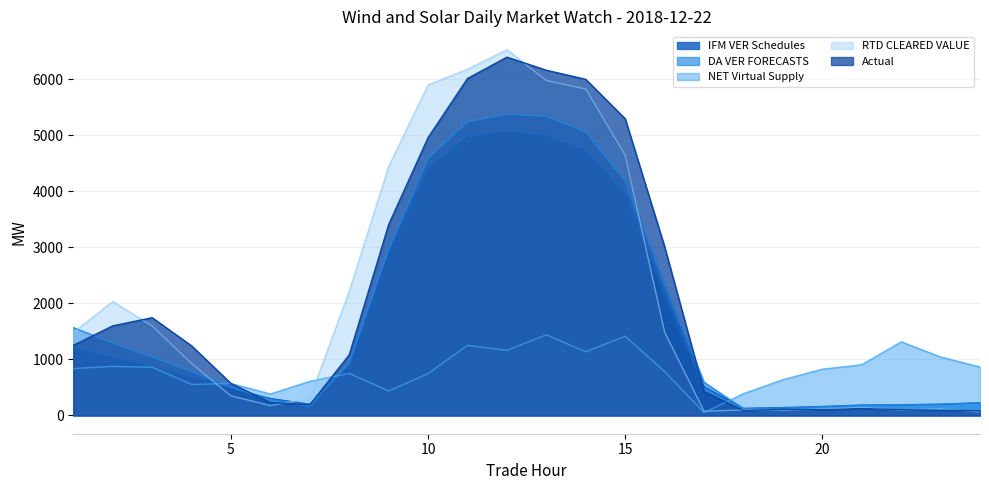

Does the chart have visible grid lines?

Yes